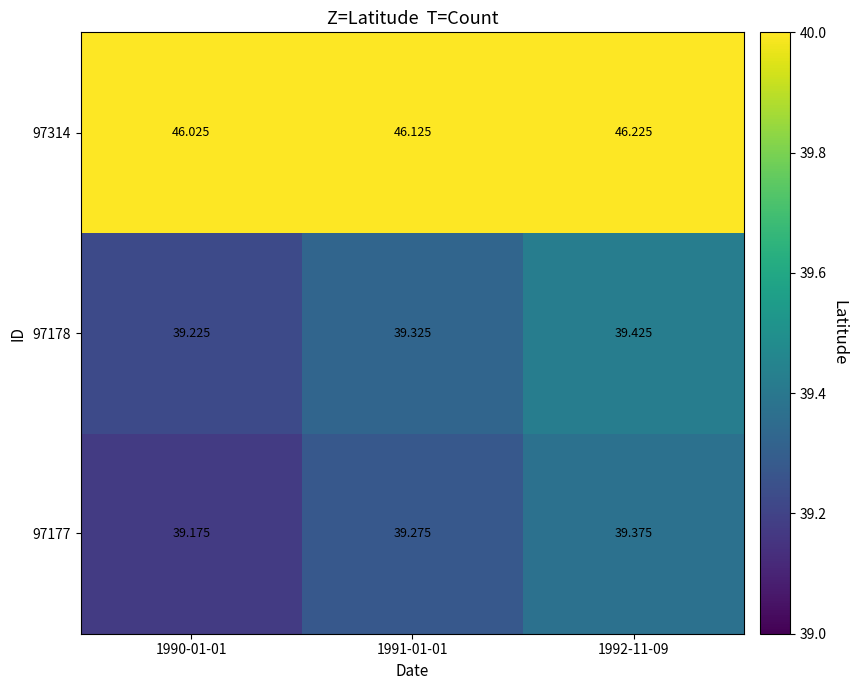

Is the value of 97314 at 1990-01-01 greater than the value of 97178 at 1991-01-01?

Yes